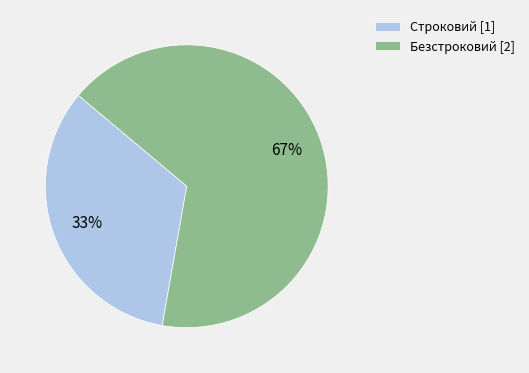

Count the number of slices in the pie.

2